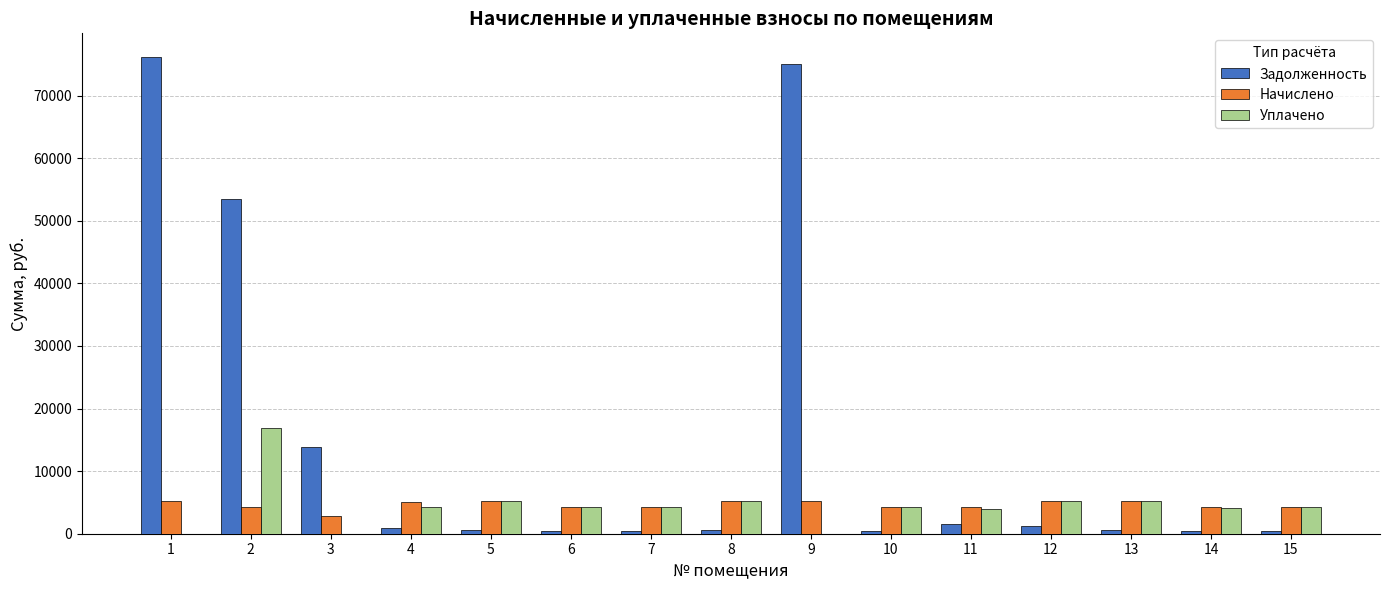

Which series has the largest total across all categories?

Задолженность